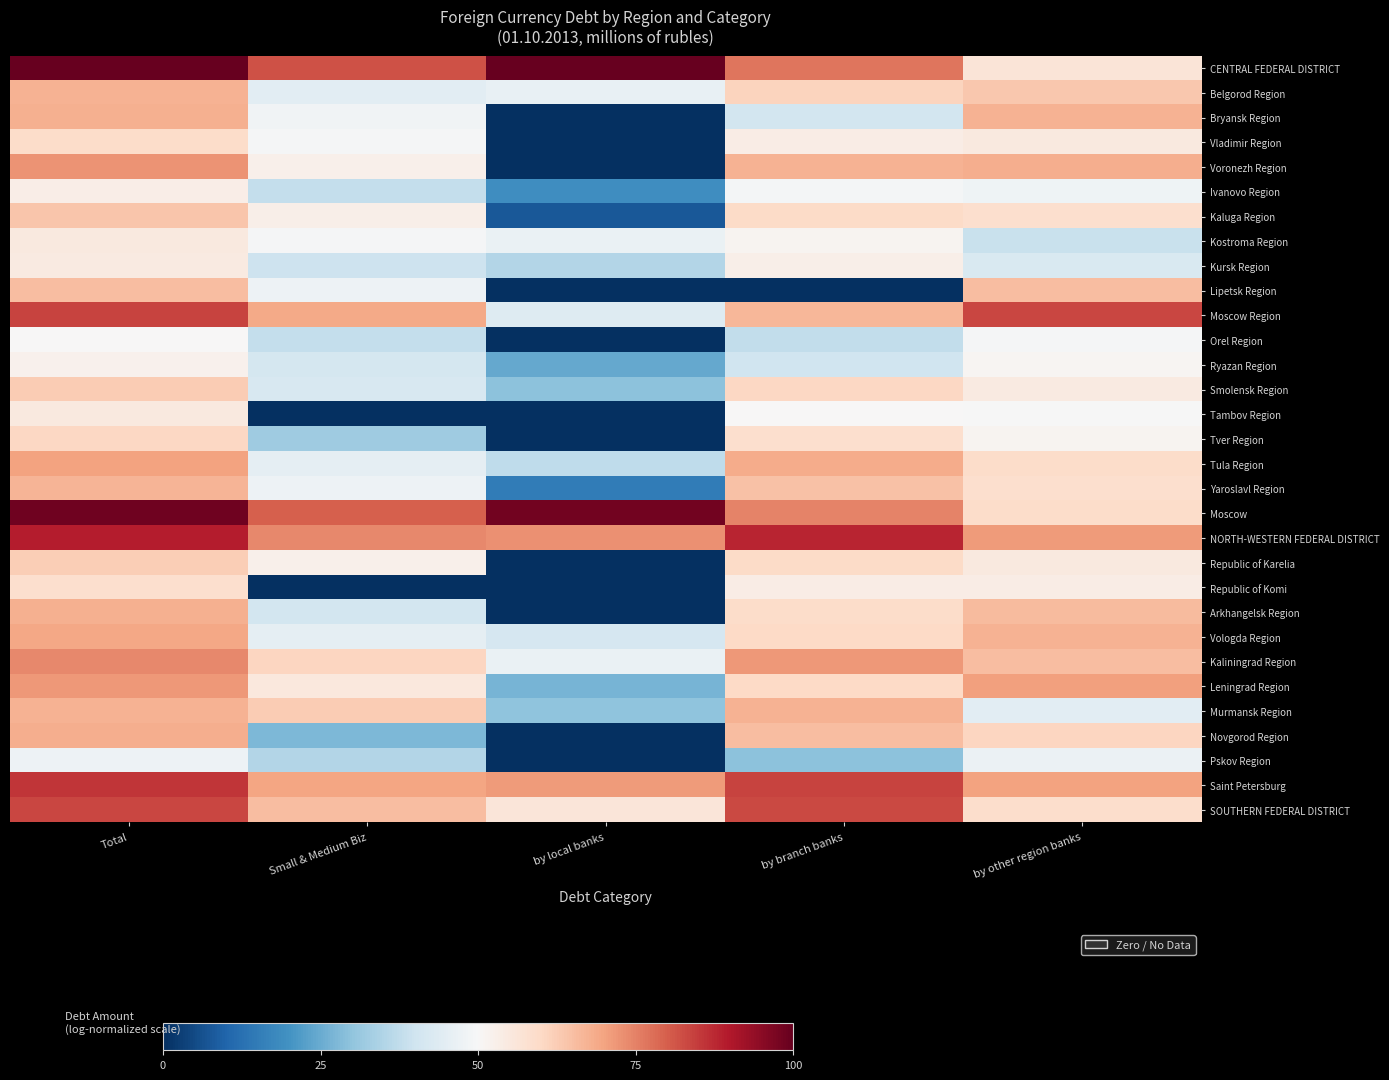

Reading left to right, list all the values displayed in this chart.

CENTRAL FEDERAL DISTRICT: Total=100.0	Small & Medium Biz=81.9	by local banks=99.8	by branch banks=76.8	by other region banks=56.4
Belgorod Region: Total=67.5	Small & Medium Biz=44.6	by local banks=46.3	by branch banks=61.2	by other region banks=63.4
Bryansk Region: Total=67.7	Small & Medium Biz=48.1	by local banks=0.0	by branch banks=40.8	by other region banks=67.5
Vladimir Region: Total=59.1	Small & Medium Biz=49.6	by local banks=0.0	by branch banks=53.9	by other region banks=54.8
Voronezh Region: Total=72.4	Small & Medium Biz=52.7	by local banks=0.0	by branch banks=67.4	by other region banks=68.0
Ivanovo Region: Total=53.3	Small & Medium Biz=38.1	by local banks=19.0	by branch banks=49.0	by other region banks=47.9
Kaluga Region: Total=63.7	Small & Medium Biz=52.8	by local banks=7.5	by branch banks=59.4	by other region banks=58.5
Kostroma Region: Total=54.8	Small & Medium Biz=49.5	by local banks=46.6	by branch banks=51.4	by other region banks=38.7
Kursk Region: Total=54.5	Small & Medium Biz=39.5	by local banks=35.2	by branch banks=52.7	by other region banks=42.4
Lipetsk Region: Total=65.2	Small & Medium Biz=47.3	by local banks=0.0	by branch banks=0.0	by other region banks=65.2
Moscow Region: Total=84.0	Small & Medium Biz=69.0	by local banks=43.5	by branch banks=66.4	by other region banks=83.4
Orel Region: Total=50.4	Small & Medium Biz=38.2	by local banks=0.0	by branch banks=37.6	by other region banks=49.2
Ryazan Region: Total=52.3	Small & Medium Biz=41.3	by local banks=24.5	by branch banks=39.9	by other region banks=51.0
Smolensk Region: Total=62.8	Small & Medium Biz=42.0	by local banks=29.4	by branch banks=60.4	by other region banks=54.4
Tambov Region: Total=54.7	Small & Medium Biz=0.0	by local banks=0.0	by branch banks=50.2	by other region banks=49.8
Tver Region: Total=60.4	Small & Medium Biz=32.1	by local banks=0.0	by branch banks=58.2	by other region banks=51.5
Tula Region: Total=70.1	Small & Medium Biz=45.4	by local banks=37.4	by branch banks=68.6	by other region banks=59.0
Yaroslavl Region: Total=67.1	Small & Medium Biz=47.4	by local banks=15.0	by branch banks=64.8	by other region banks=58.5
Moscow: Total=98.6	Small & Medium Biz=80.1	by local banks=98.4	by branch banks=74.9	by other region banks=59.3
NORTH-WESTERN FEDERAL DISTRICT: Total=89.3	Small & Medium Biz=74.1	by local banks=72.8	by branch banks=88.1	by other region banks=71.4
Republic of Karelia: Total=62.4	Small & Medium Biz=52.4	by local banks=0.0	by branch banks=59.7	by other region banks=54.7
Republic of Komi: Total=58.5	Small & Medium Biz=0.0	by local banks=0.0	by branch banks=53.7	by other region banks=53.8
Arkhangelsk Region: Total=67.9	Small & Medium Biz=40.6	by local banks=0.0	by branch banks=59.2	by other region banks=65.6
Vologda Region: Total=69.5	Small & Medium Biz=45.7	by local banks=41.5	by branch banks=59.8	by other region banks=67.4
Kaliningrad Region: Total=74.2	Small & Medium Biz=60.6	by local banks=46.5	by branch banks=71.8	by other region banks=65.4
Leningrad Region: Total=71.8	Small & Medium Biz=55.3	by local banks=26.7	by branch banks=59.8	by other region banks=70.5
Murmansk Region: Total=67.5	Small & Medium Biz=62.6	by local banks=29.9	by branch banks=67.2	by other region banks=44.8
Novgorod Region: Total=68.1	Small & Medium Biz=27.4	by local banks=0.0	by branch banks=65.3	by other region banks=60.6
Pskov Region: Total=47.5	Small & Medium Biz=35.5	by local banks=0.0	by branch banks=29.5	by other region banks=47.0
Saint Petersburg: Total=85.7	Small & Medium Biz=69.9	by local banks=71.2	by branch banks=84.0	by other region banks=70.2
SOUTHERN FEDERAL DISTRICT: Total=83.5	Small & Medium Biz=65.6	by local banks=56.1	by branch banks=83.1	by other region banks=58.7